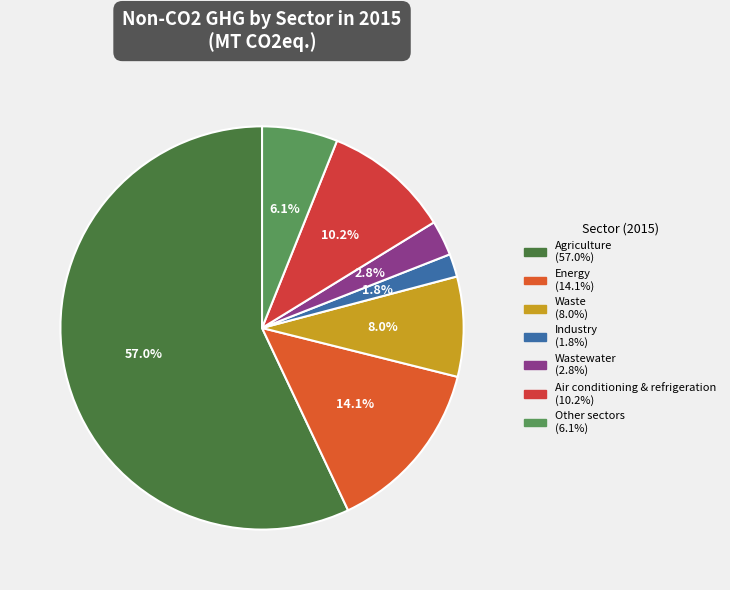

Which category has the biggest portion of the pie?

Agriculture